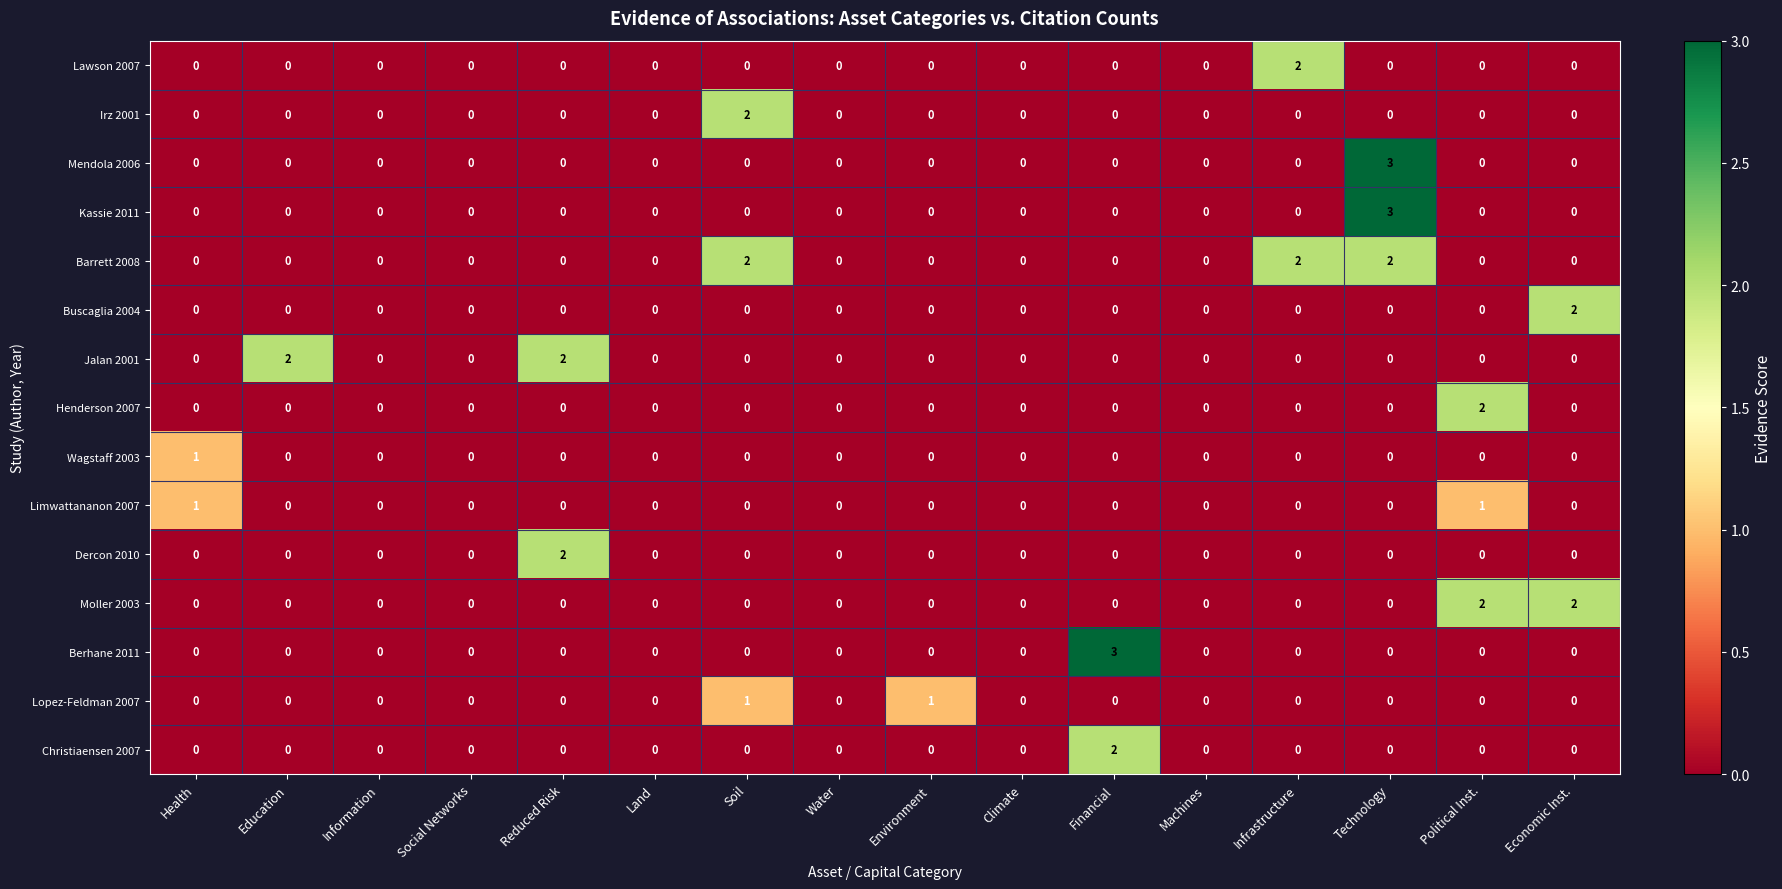

What is the highest value of the Kassie 2011 series?

3